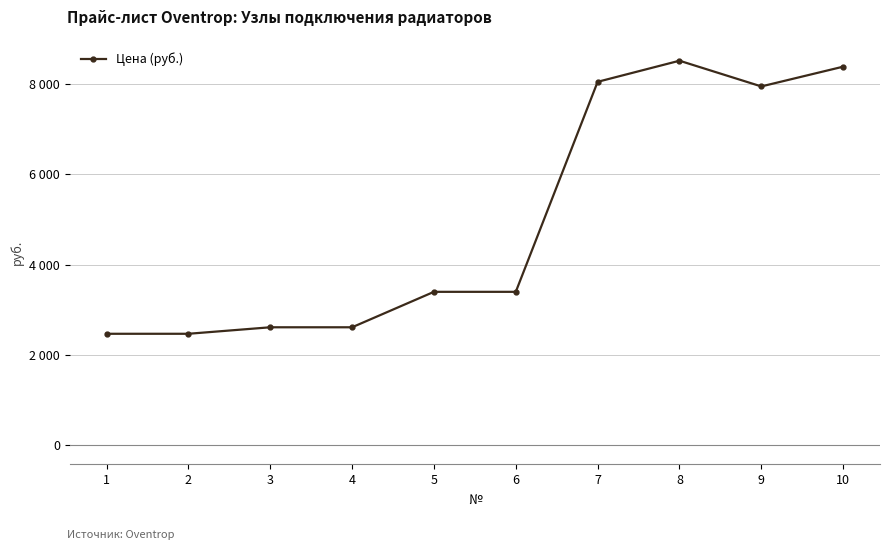

Is this an area chart (filled region under the line)?

No